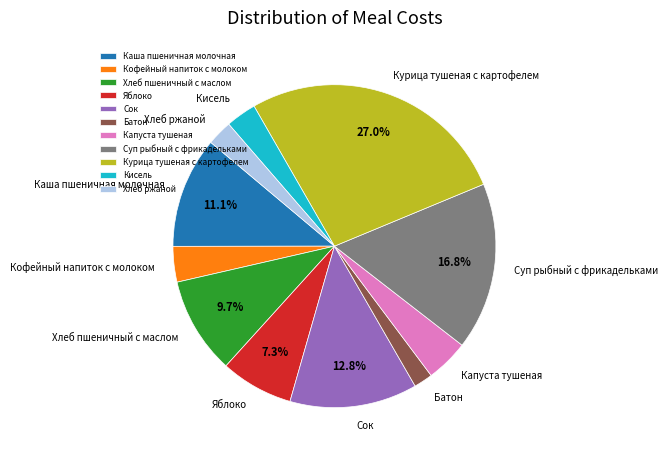

Is there any slice that represents more than half of the pie?

No